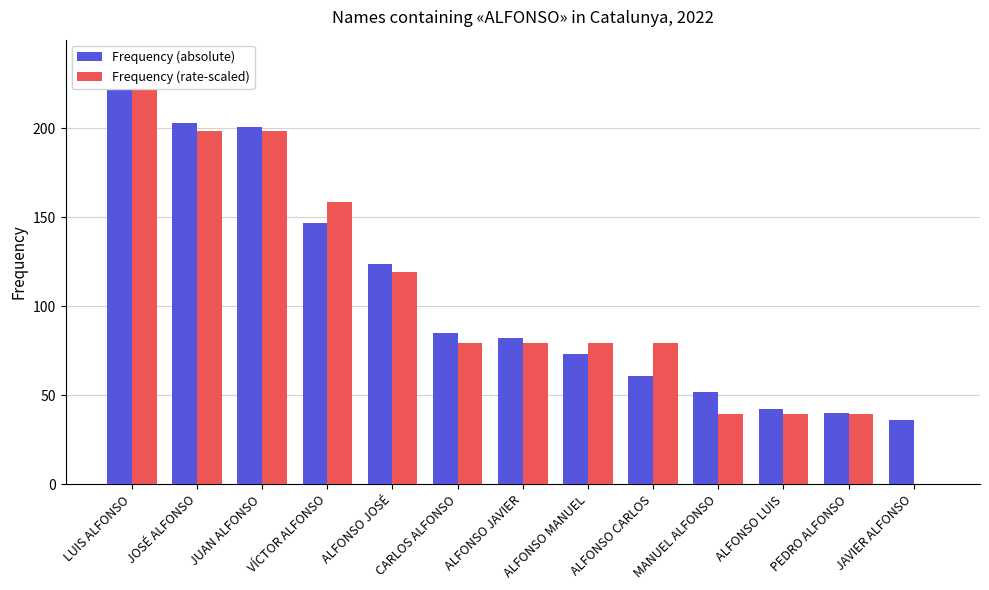

What is the difference between the maximum and minimum values in the Frequency (rate-scaled) series?

238.0